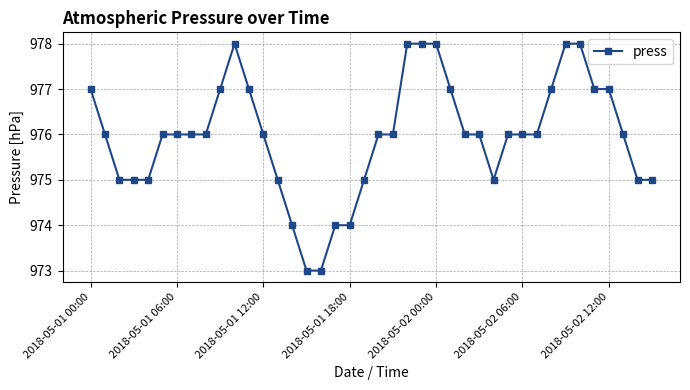

What is the average value?

976